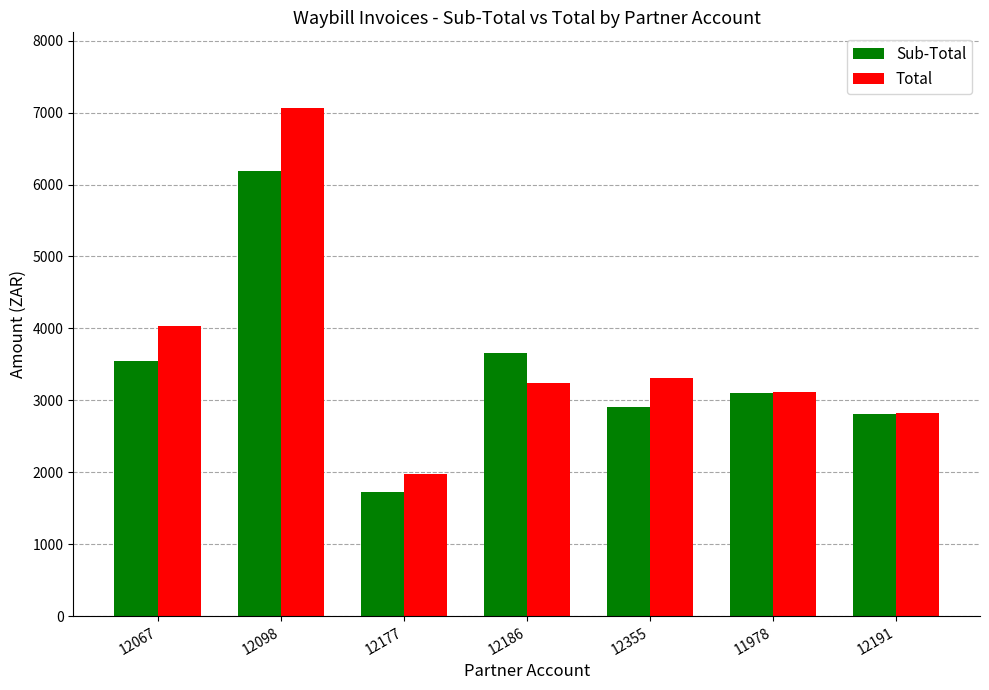

True or false: Sub-Total has a value of 4136.6 at 12355.

False